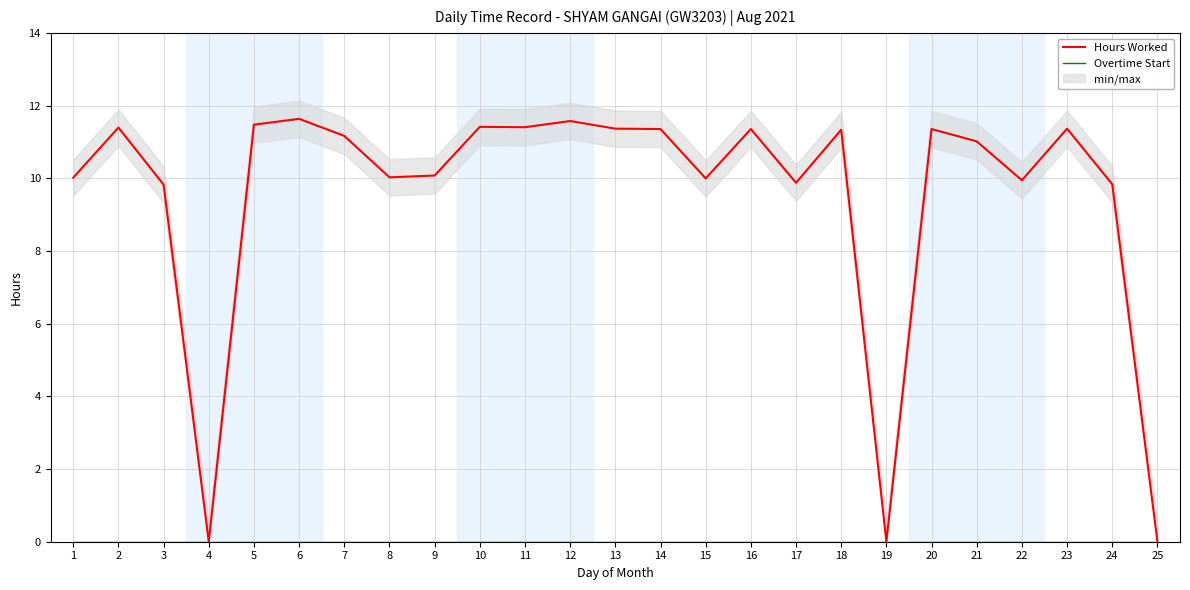

At which category does Hours Worked reach its first local peak?

2